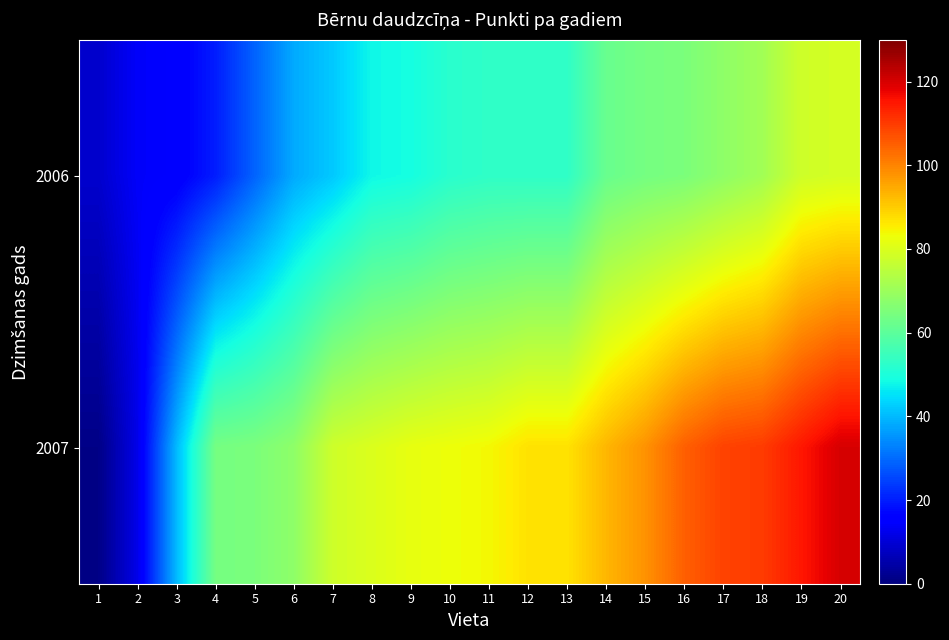

Between 17 and 18, which is larger?

18